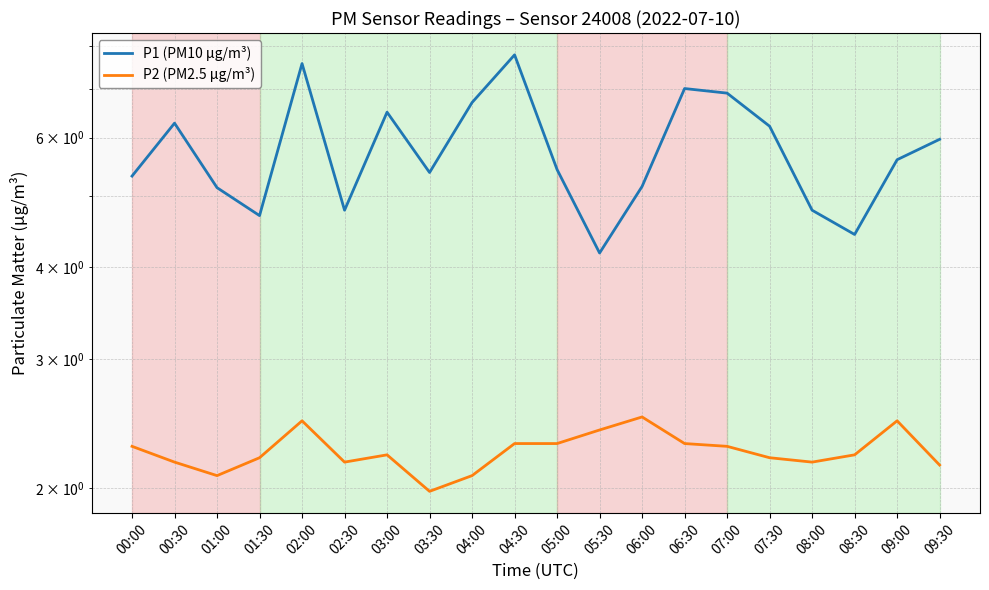

Rank the series by their average value, from highest to lowest.

P1 (PM10 μg/m³), P2 (PM2.5 μg/m³)